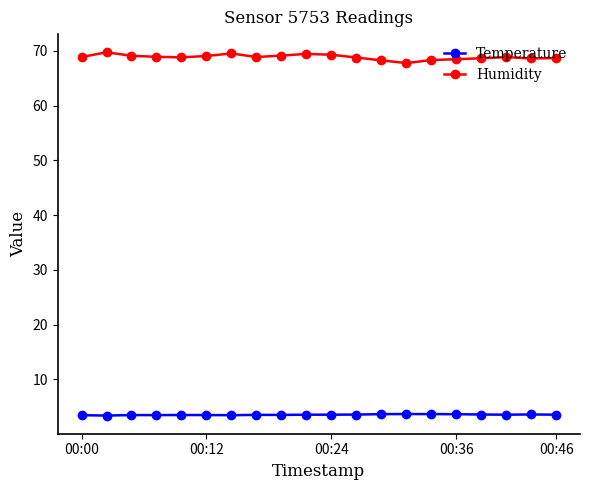

List the series in order of their peak value, lowest first.

Temperature, Humidity